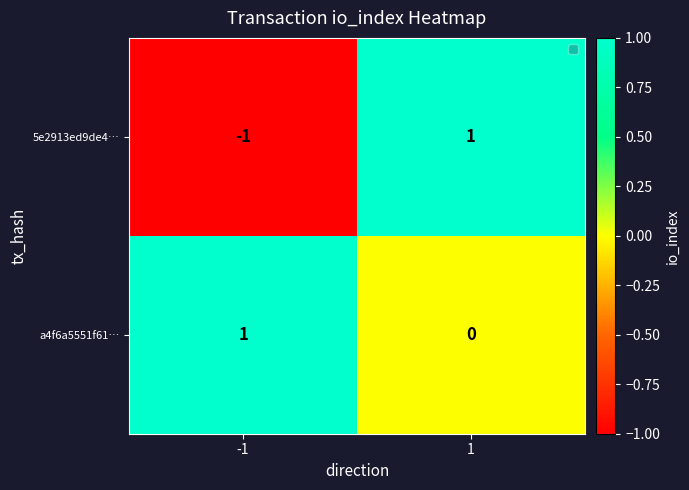

Rank the series at 1 from highest to lowest value.

5e2913ed9de4…, a4f6a5551f61…